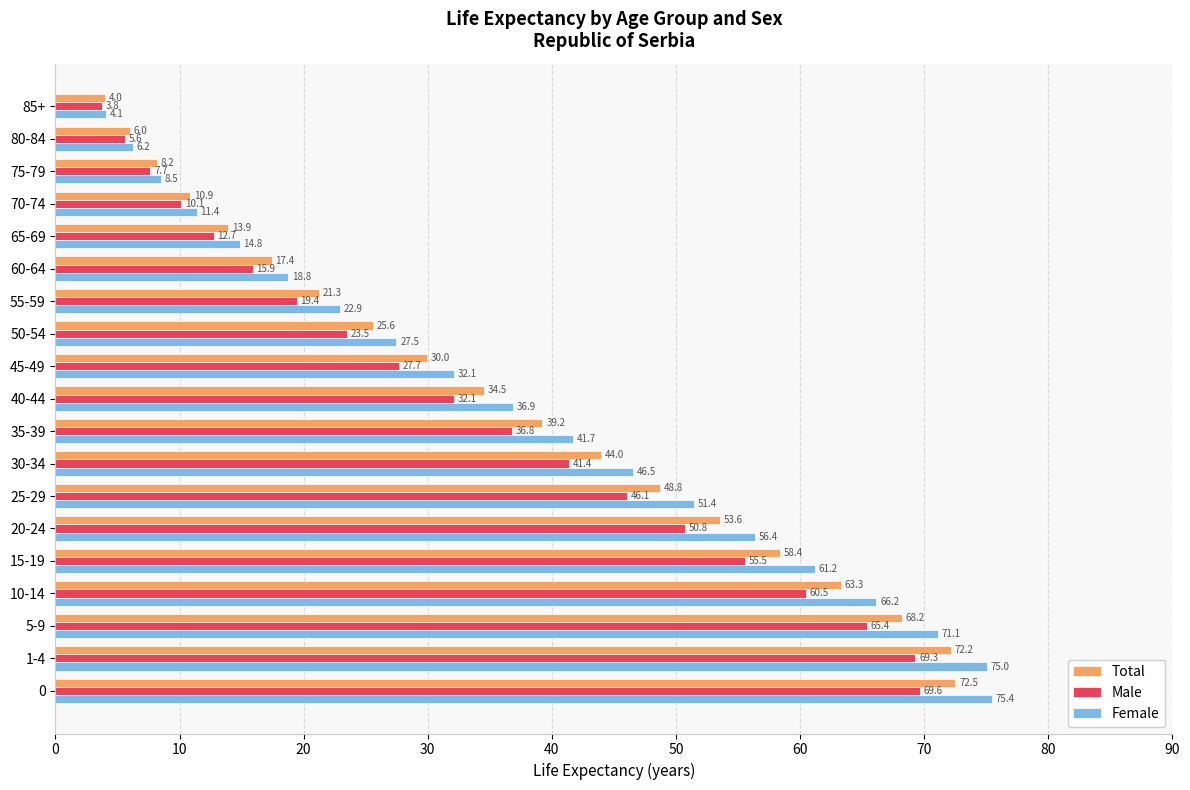

Is the value of Female at 35-39 greater than the value of Total at 1-4?

No